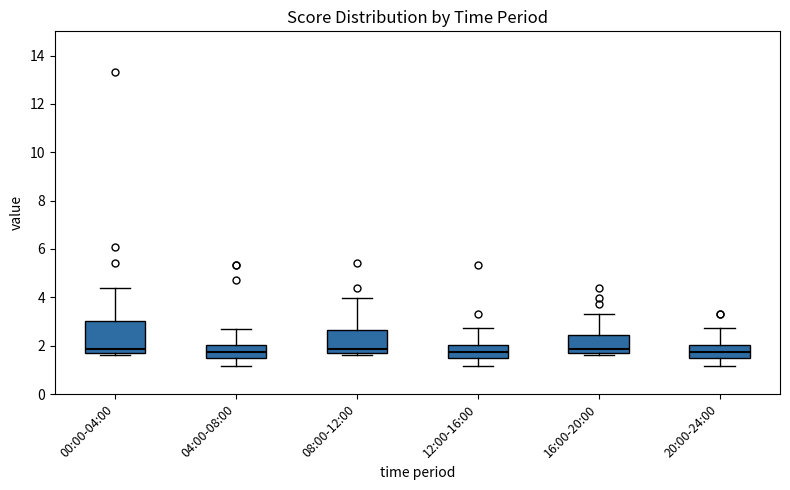

Reading left to right, read every box against the y-axis: the position of its median line, the range the box covers, and the ends of its whiskers. The values are not printed on the chart, so give them approximately, as read against the axis.

00:00-04:00: median 1.8 (just above the box's lower edge), box 1.8 to 3.0, whiskers 1.6 to 4.4
04:00-08:00: median 1.8, box 1.6 to 2.0, whiskers 1.2 to 2.6
08:00-12:00: median 1.8 (just above the box's lower edge), box 1.8 to 2.6, whiskers 1.6 to 4.0
12:00-16:00: median 1.8, box 1.6 to 2.0, whiskers 1.2 to 2.8
16:00-20:00: median 1.8 (just above the box's lower edge), box 1.8 to 2.4, whiskers 1.6 to 3.4
20:00-24:00: median 1.8, box 1.6 to 2.0, whiskers 1.2 to 2.8